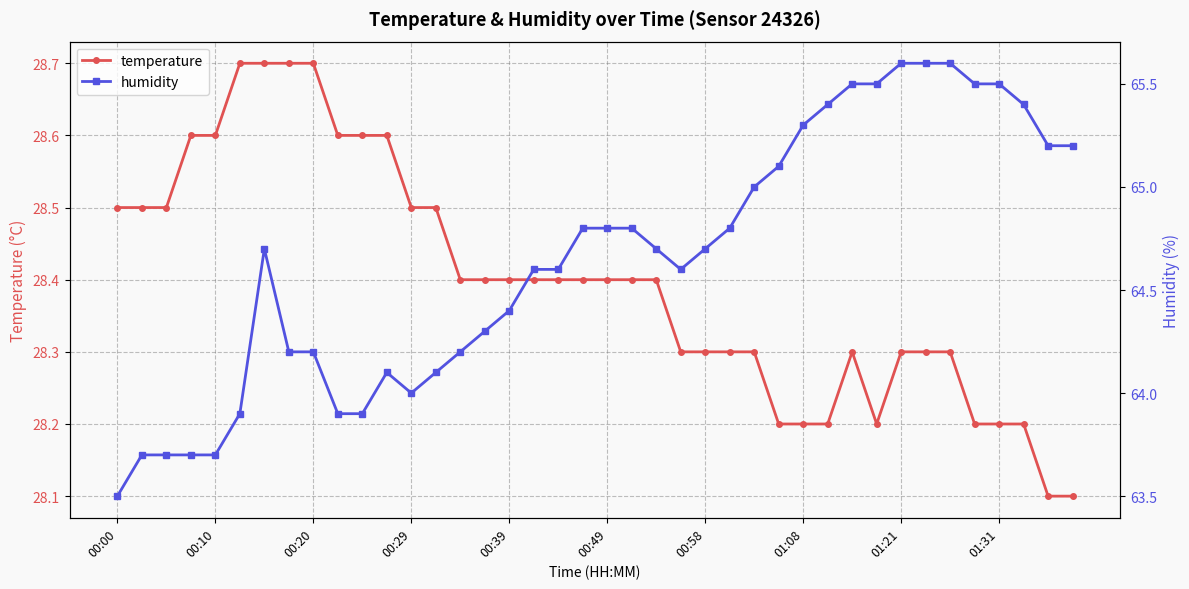

What is the highest value of the temperature series?

28.7